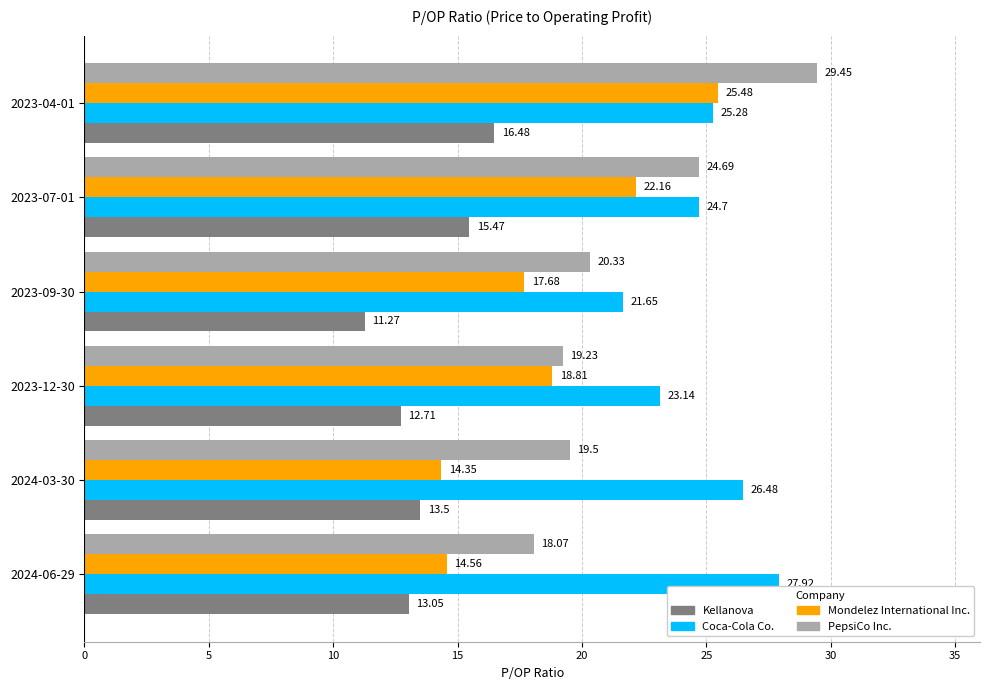

What is the sum of all Coca-Cola Co. values?

149.2